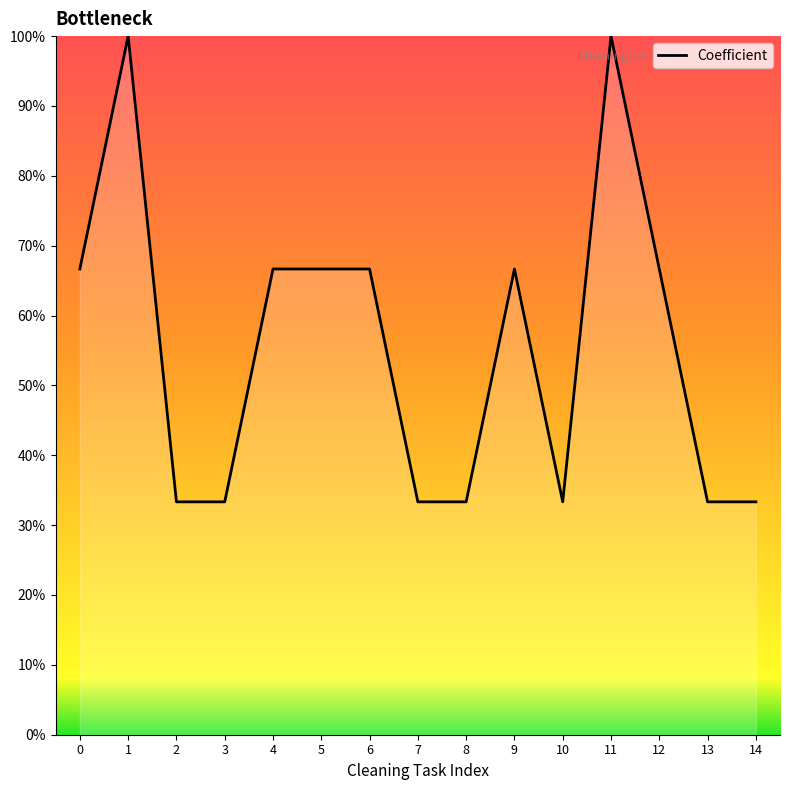

Reading left to right, extract all data points from this chart.

0=66.7	1=100.0	2=33.3	3=33.3	4=66.7	5=66.7	6=66.7	7=33.3	8=33.3	9=66.7	10=33.3	11=100.0	12=66.7	13=33.3	14=33.3